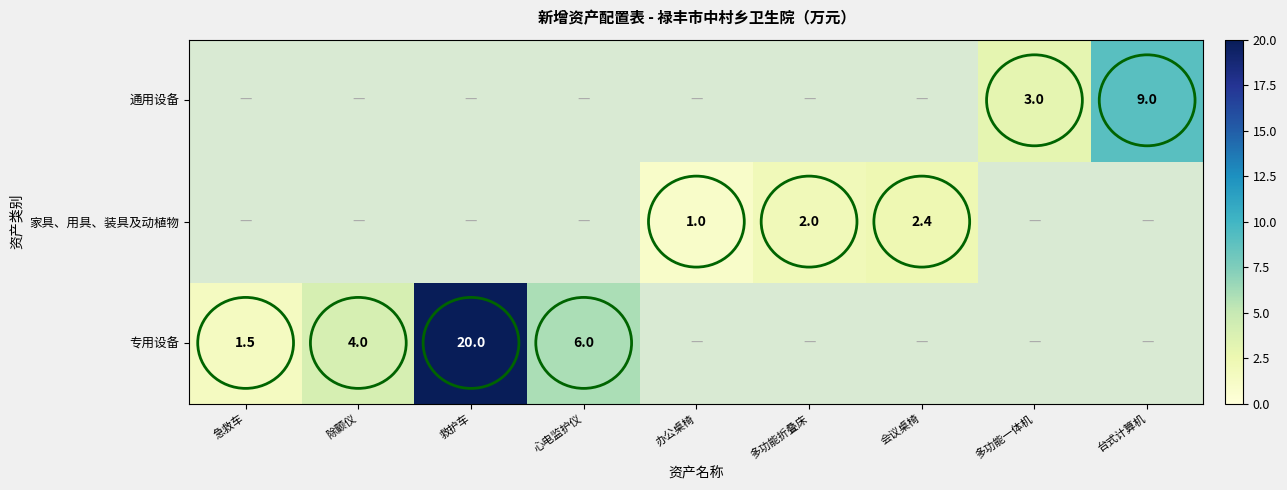

Is the value of 家具、用具、装具及动植物 at 办公桌椅 greater than the value of 专用设备 at 救护车?

No